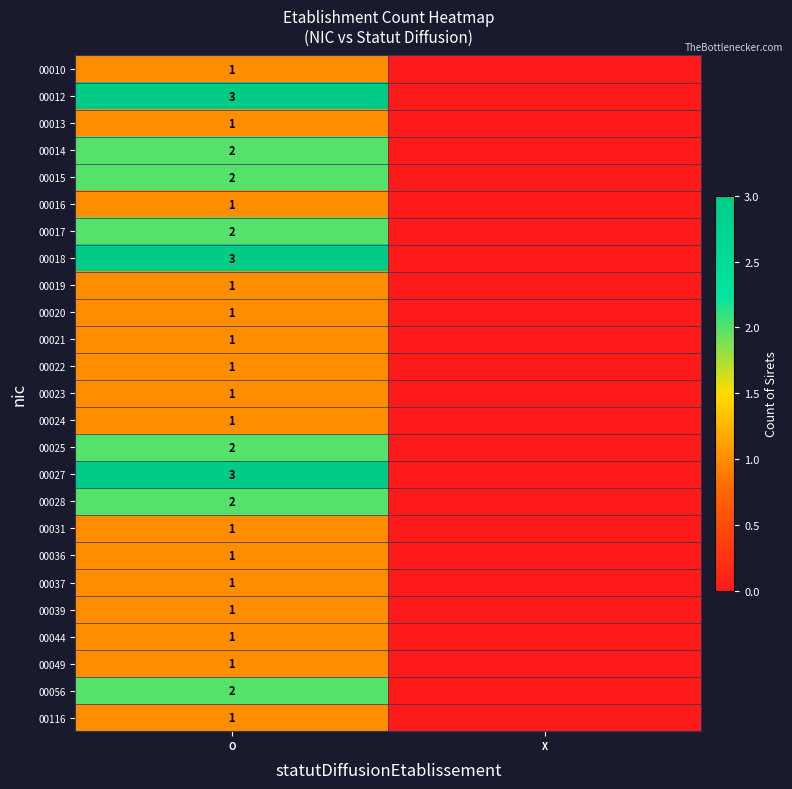

Between O and X, which is larger?

O